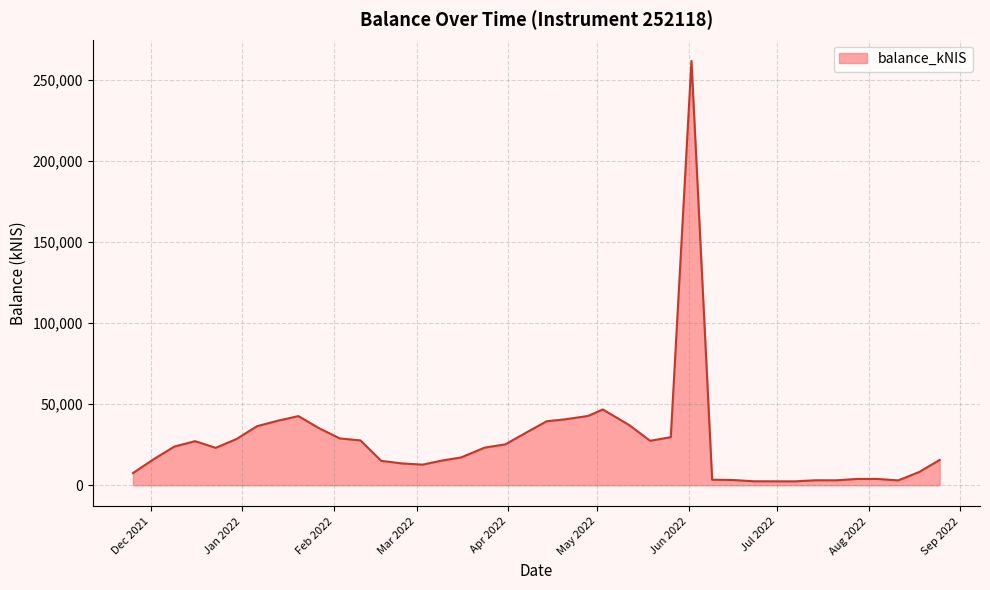

What is the maximum value shown in the chart?

261820.3